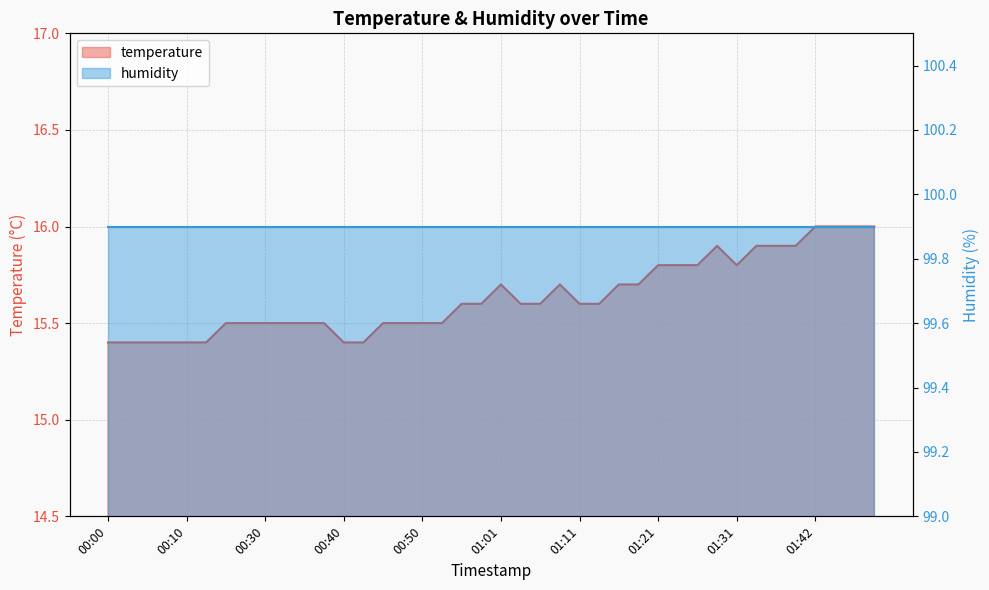

What is the ratio of the value at 00:43 to the value at 00:56?

1.0